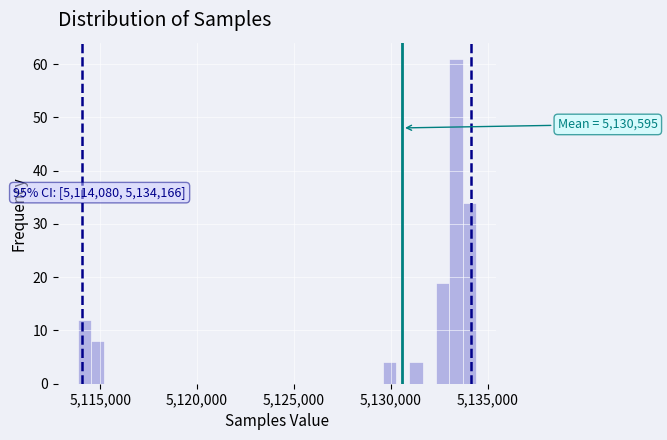

Read against the x-axis, roughly where is the centre of the tallest bar?

5133500